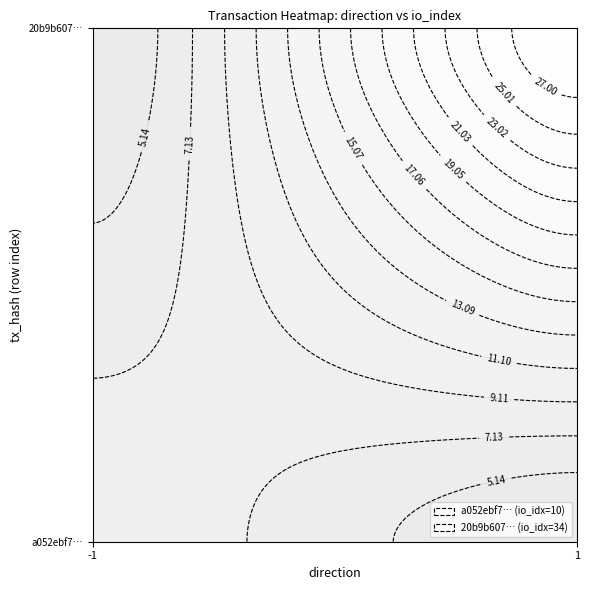

At how many categories does at least one series exceed 0?

2